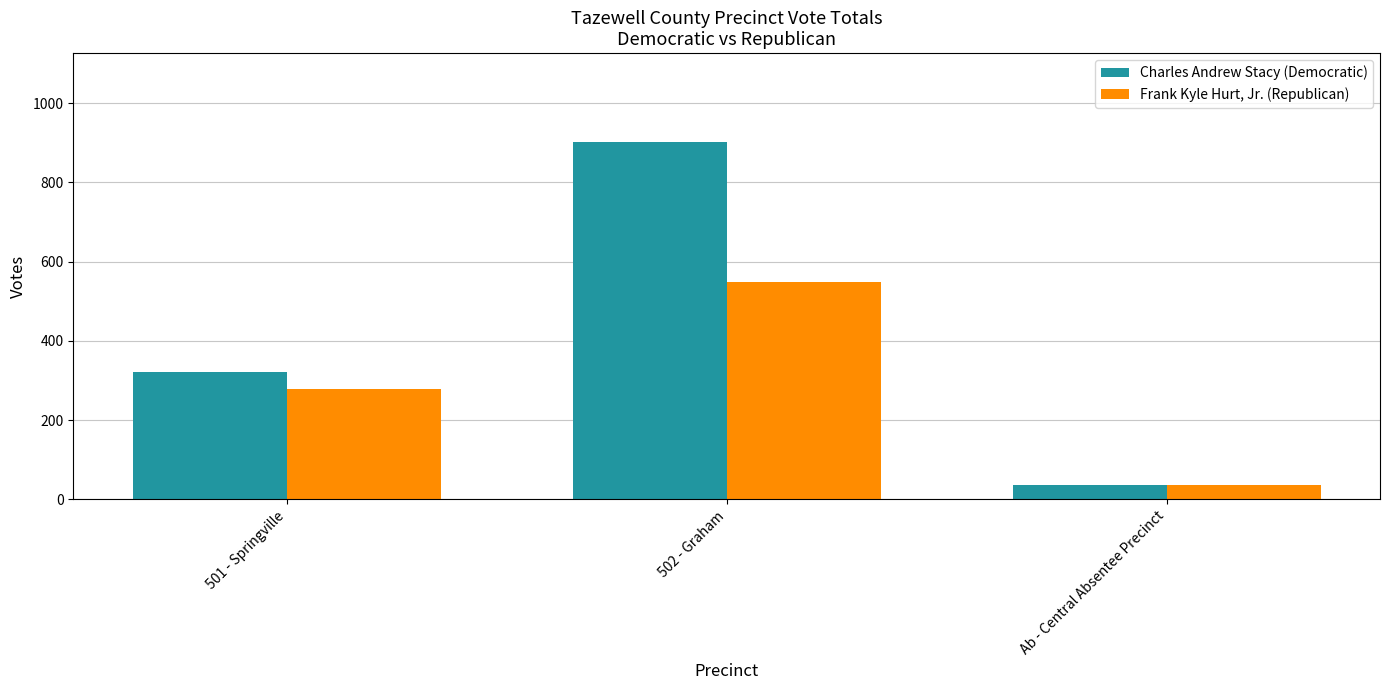

Reading left to right, what are all the values shown in this chart?

Charles Andrew Stacy (Democratic): 322	901	36
Frank Kyle Hurt, Jr. (Republican): 278	549	36